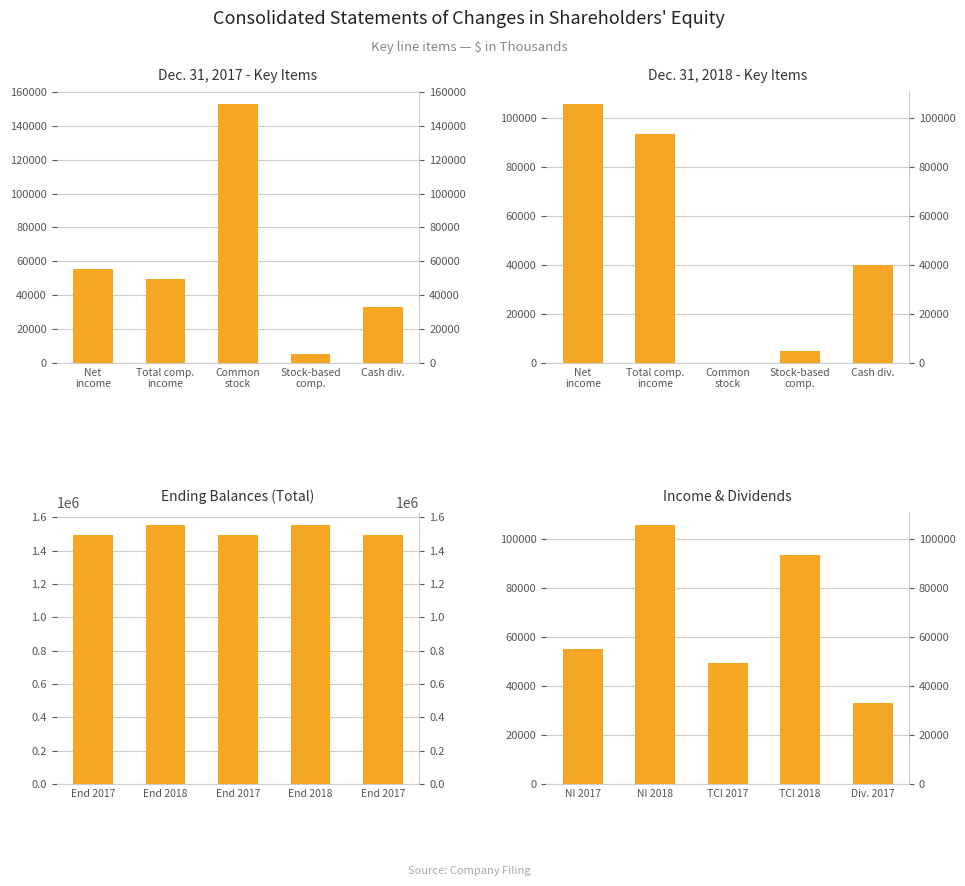

How many groups of bars are there?

5